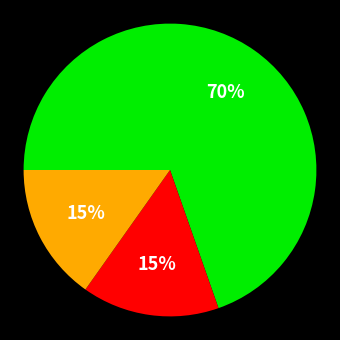

To the nearest percent, what is the average slice percentage?

33%